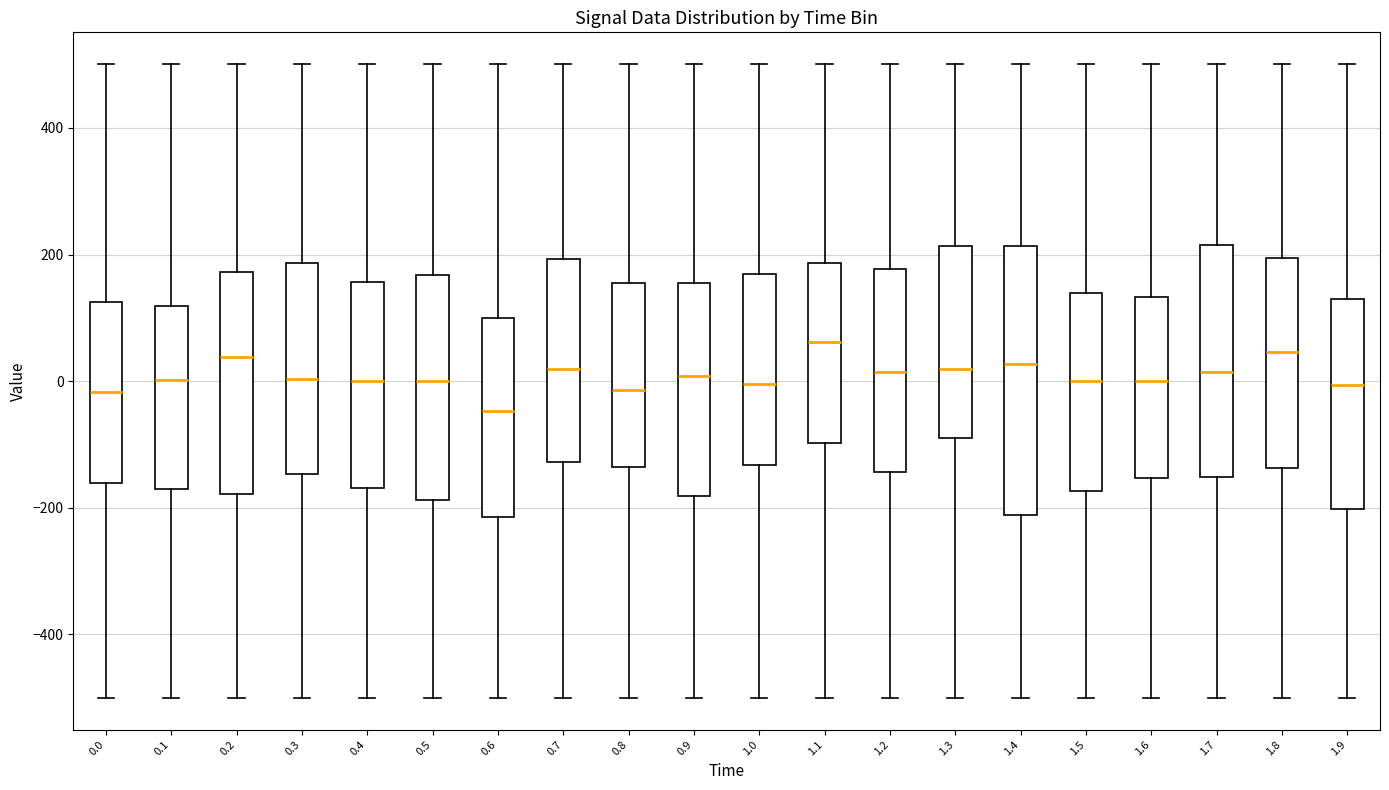

Which box is the tallest, from its lower edge to its upper edge?

1.4